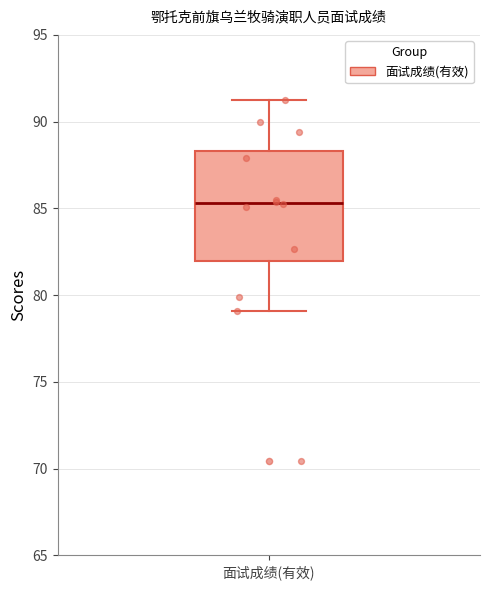

Read this box plot against the y-axis: the position of the median line, the range covered by the box, and the ends of both whiskers. The values are not printed on the chart, so give them approximately, as read against the axis.

median 85.5, box 82.0 to 88.5, whiskers 79.0 to 91.0